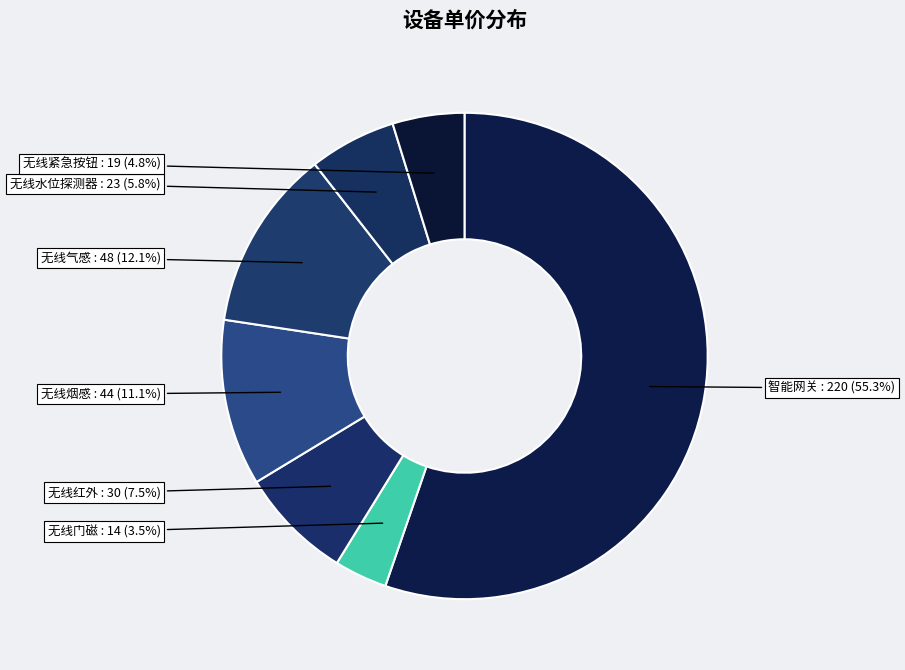

To the nearest percent, what is the combined percentage of 无线水位探测器 and 智能网关?

61%